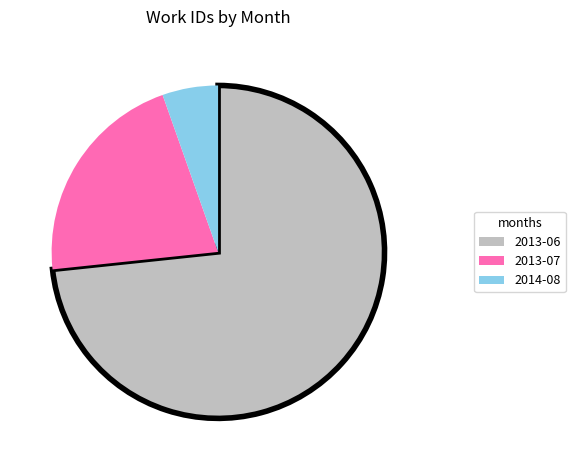

True or false: 2013-06 accounts for 1% of the total.

False